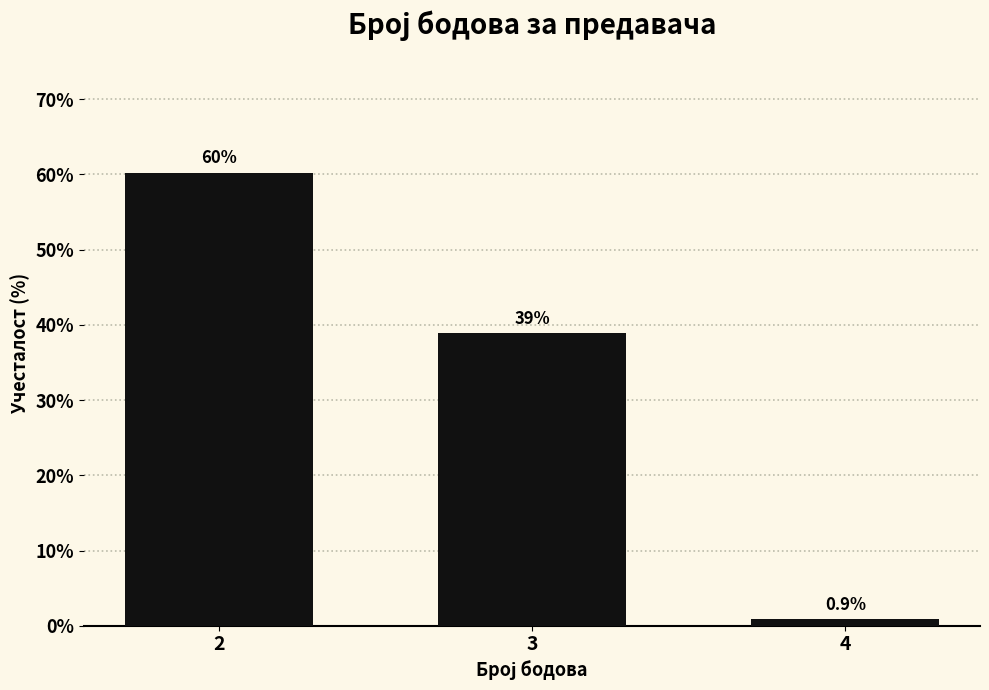

Reading left to right, extract all data points from this chart.

60.2	38.9	0.9